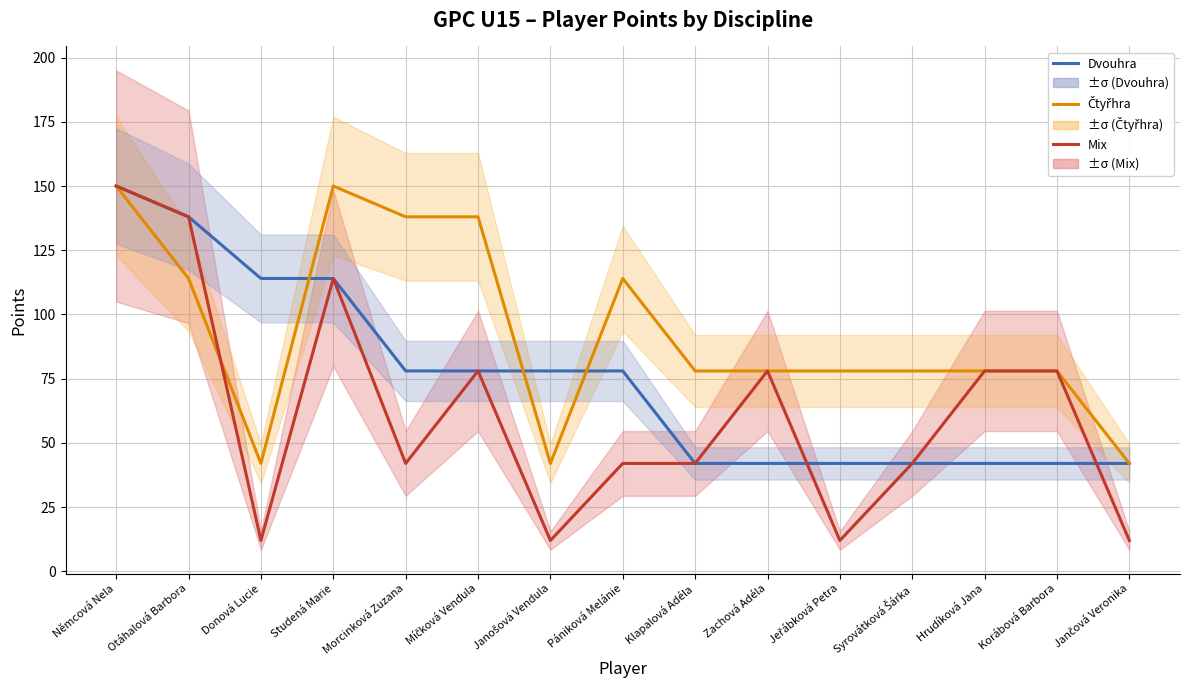

Reading left to right, what are all the values shown in this chart?

Dvouhra: 150	138	114	114	78	78	78	78	42	42	42	42	42	42	42
Čtyřhra: 150	114	42	150	138	138	42	114	78	78	78	78	78	78	42
Mix: 150	138	12	114	42	78	12	42	42	78	12	42	78	78	12